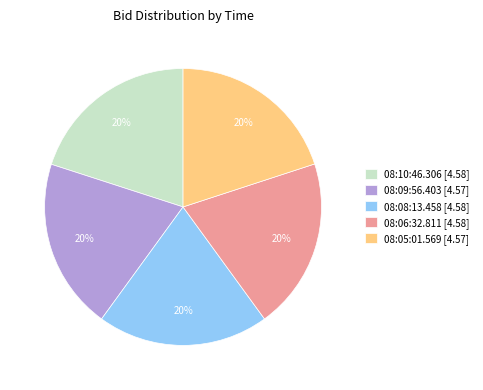

Is the sum of 08:09:56.403 [4.57] and 08:05:01.569 [4.57] greater than half?

No